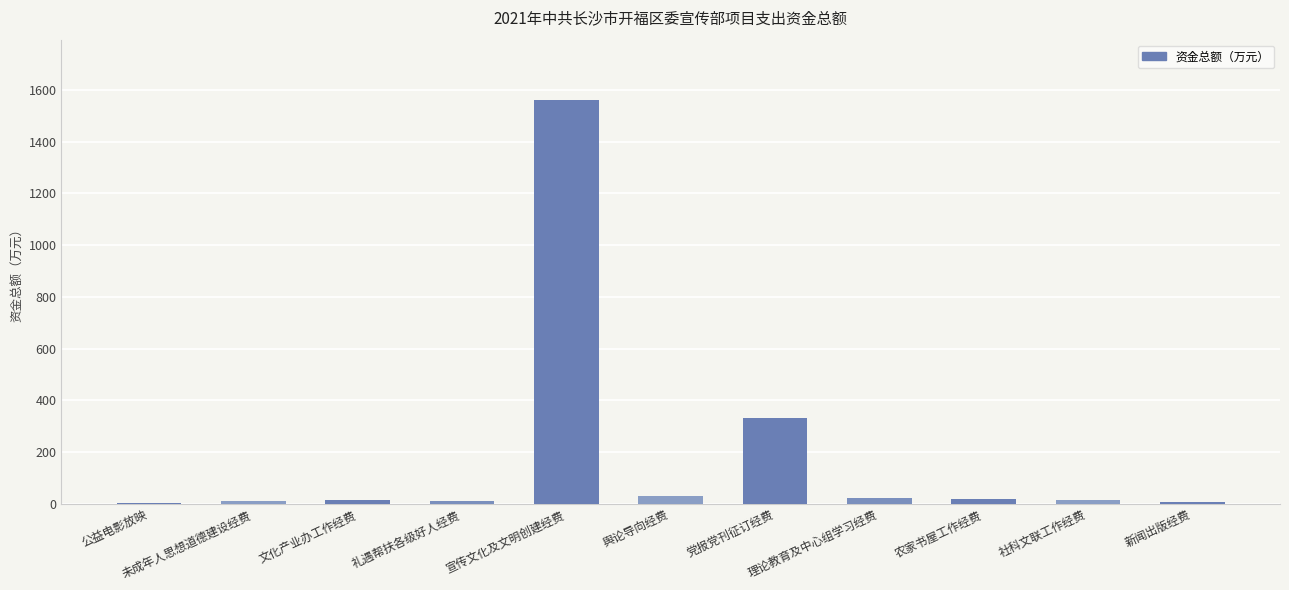

What is the sum of all values?

2018.0